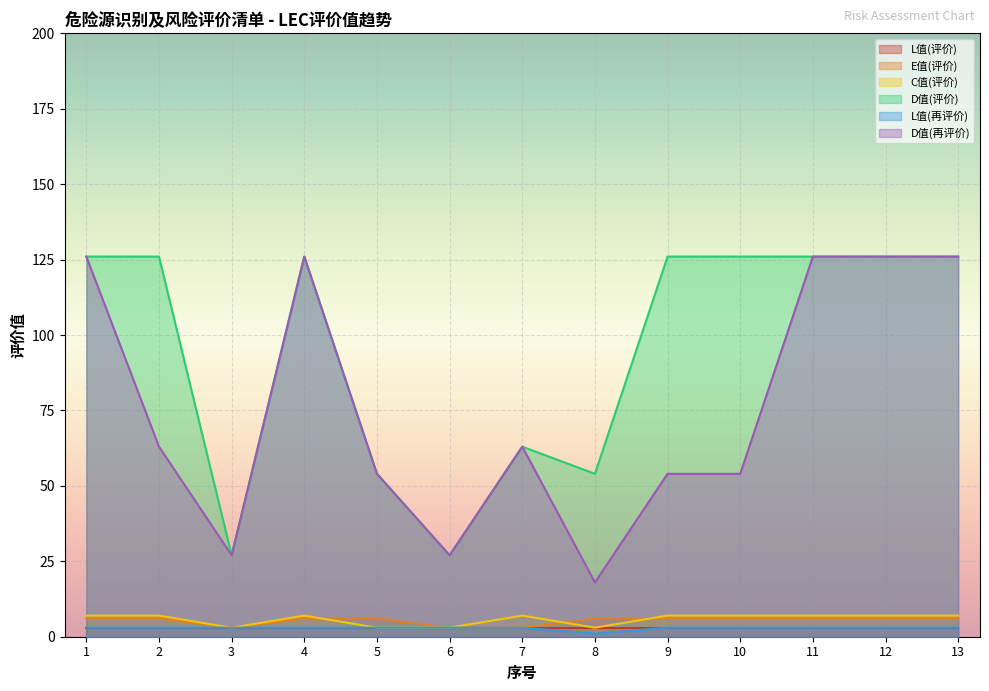

Which label corresponds to the smallest value in the chart?

8